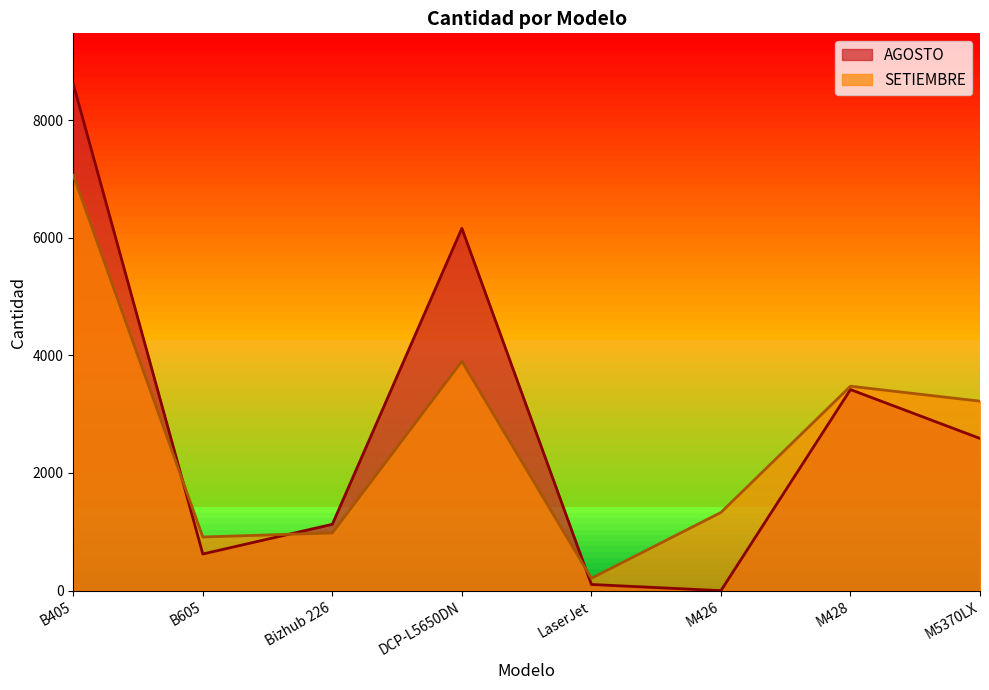

What position from the right is M426?

3